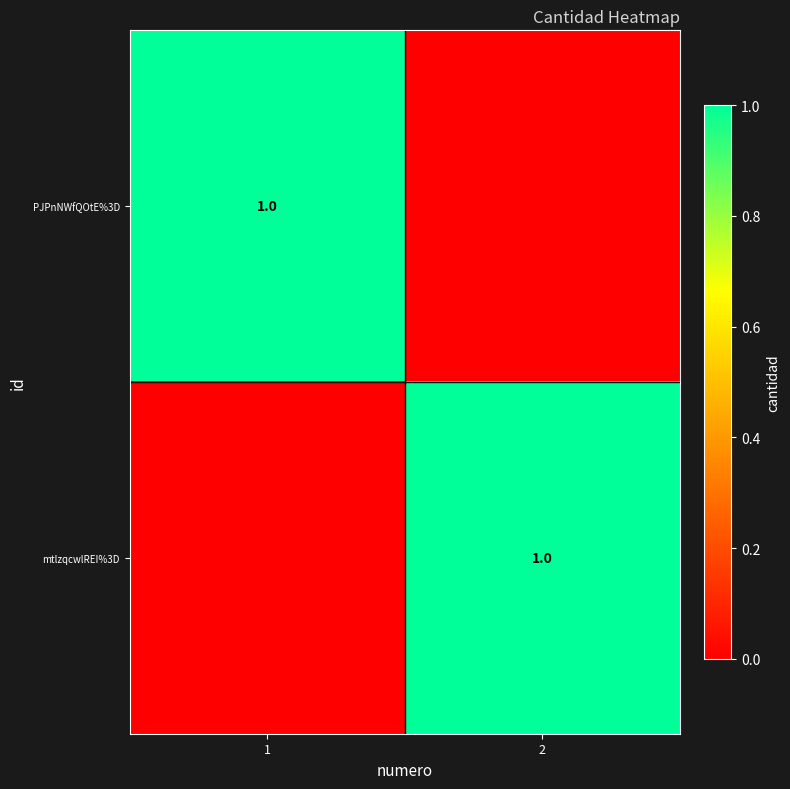

Between 1 and 2, which is larger?

1